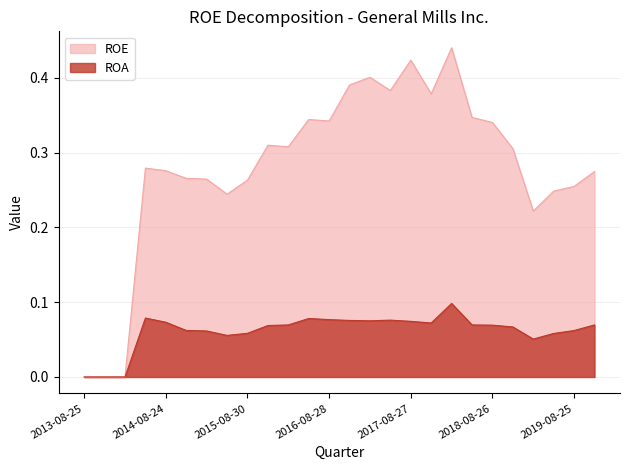

True or false: ROA and ROE intersect in this chart.

False